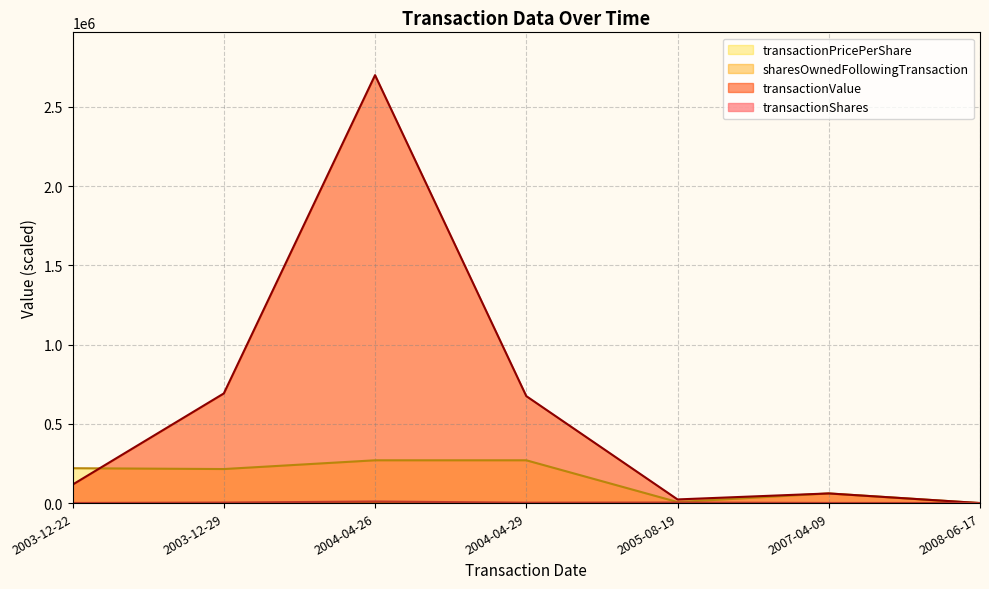

Rank the series by their maximum value, from highest to lowest.

transactionValue, transactionPricePerShare, transactionShares, sharesOwnedFollowingTransaction